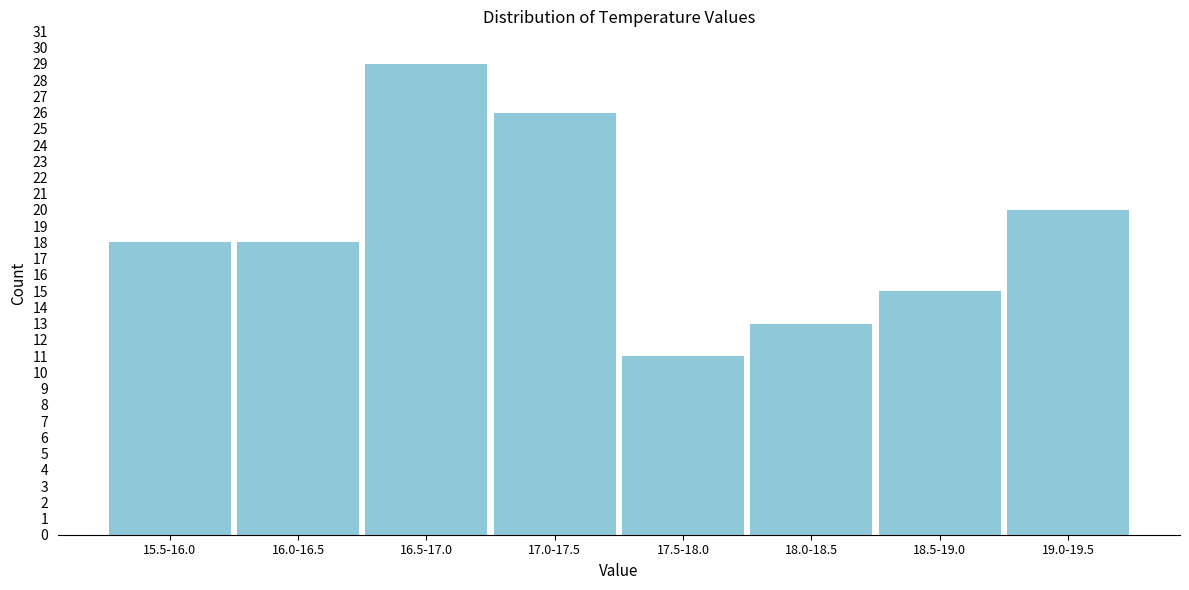

Reading right to left, extract all data points from this chart.

19.0-19.5=20	18.5-19.0=15	18.0-18.5=13	17.5-18.0=11	17.0-17.5=26	16.5-17.0=29	16.0-16.5=18	15.5-16.0=18